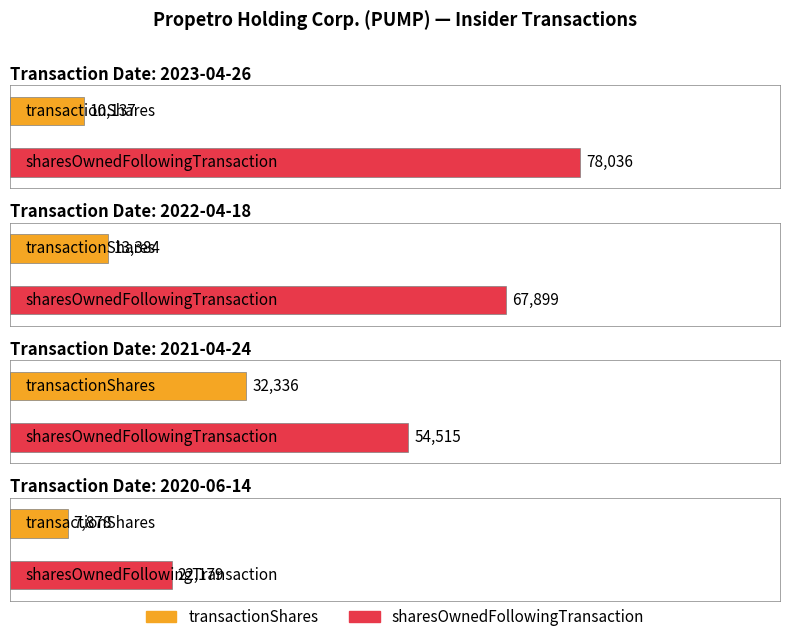

What is the lowest value of the sharesOwnedFollowingTransaction series?

22179